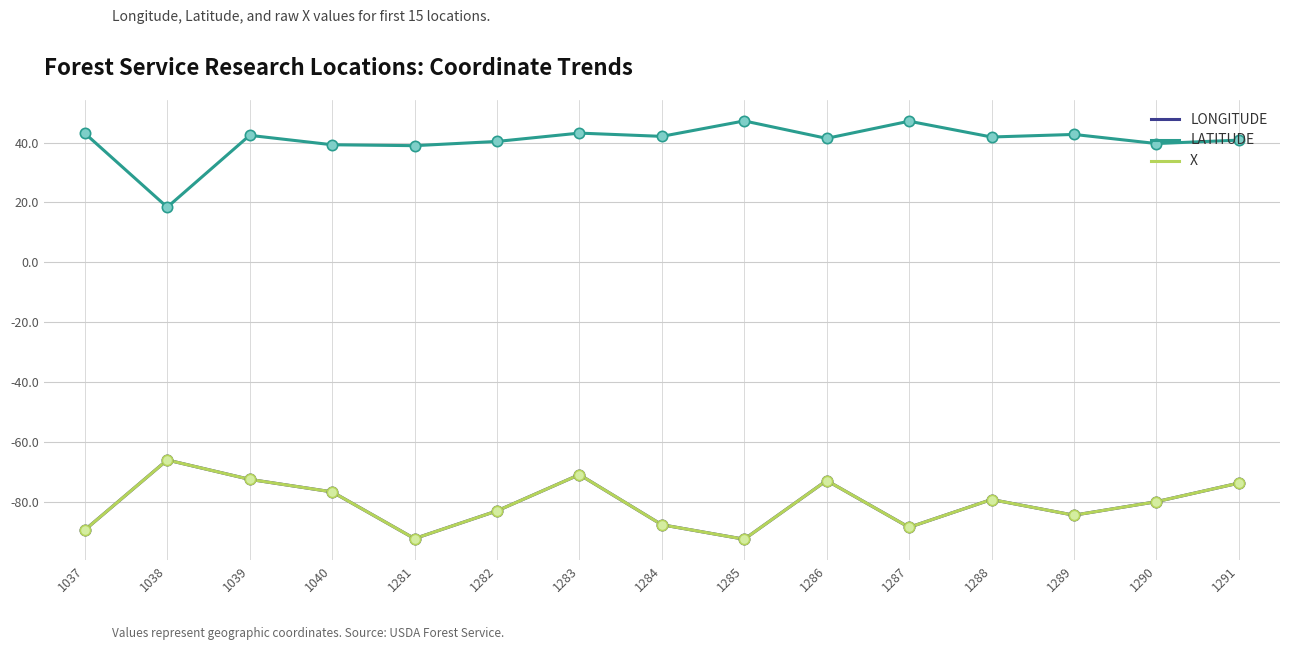

Which series has the largest total across all categories?

LATITUDE